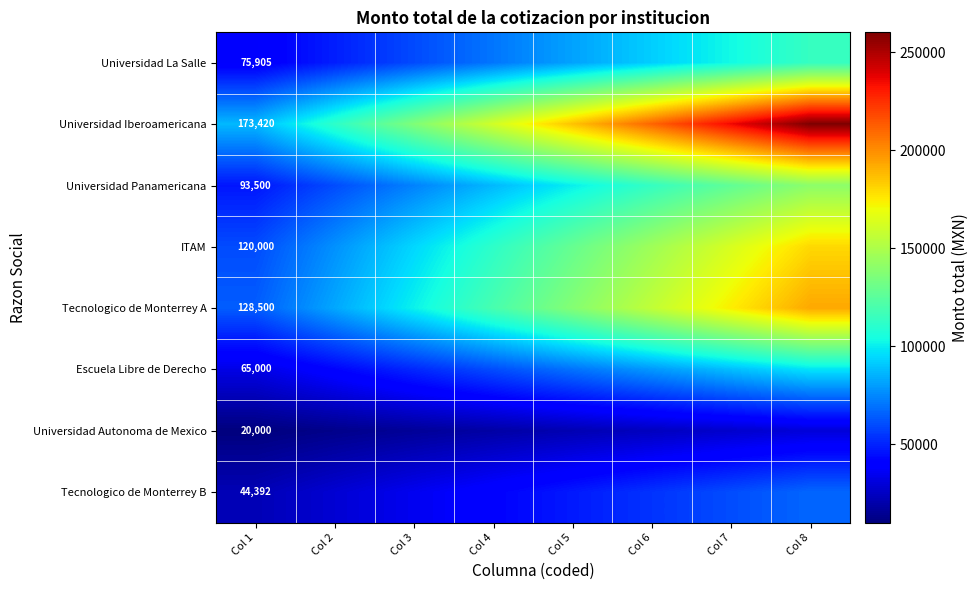

Read the Tecnologico de Monterrey A value at Col 4.

119321.4